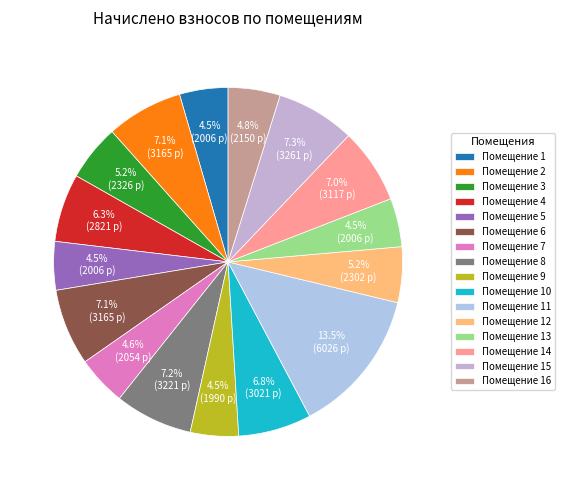

Count the number of slices in the pie.

16